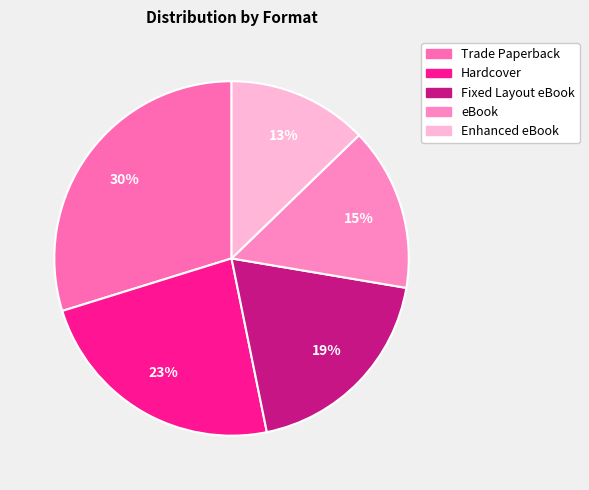

Does any single category account for the majority?

No